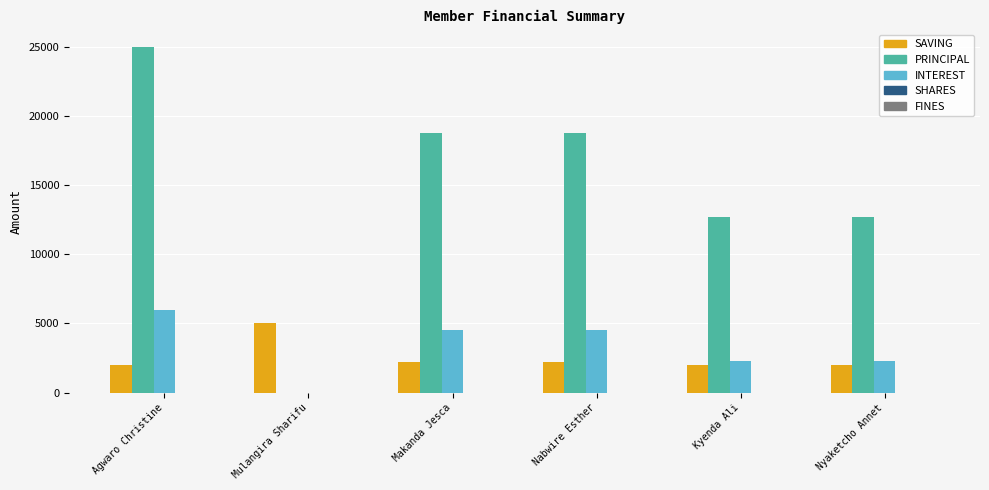

What is the maximum value for SAVING?

5000